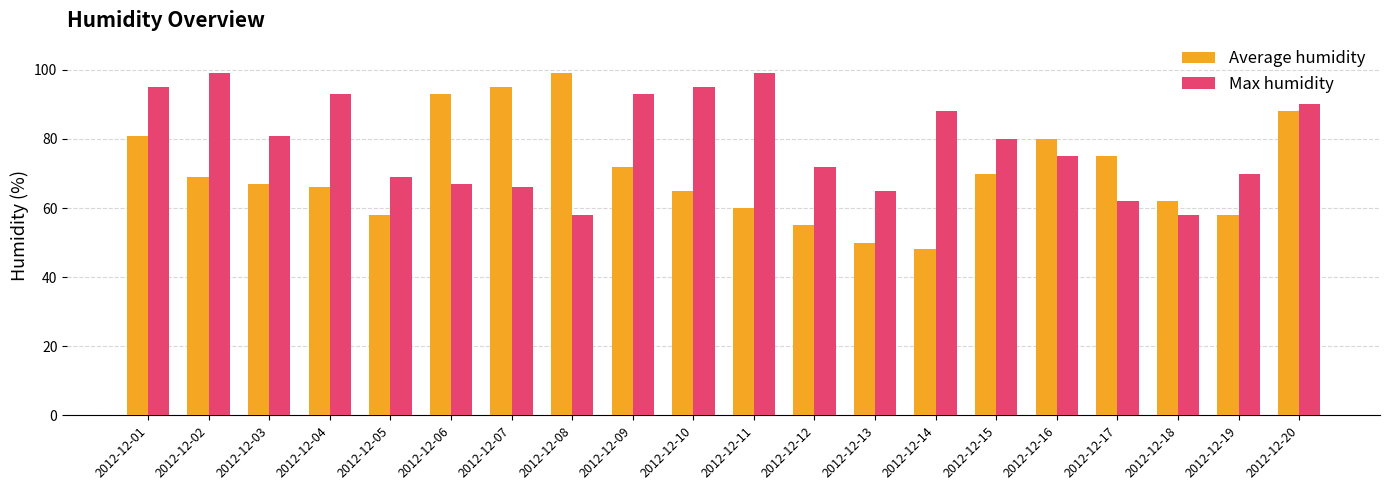

At how many categories does at least one series exceed 85?

11